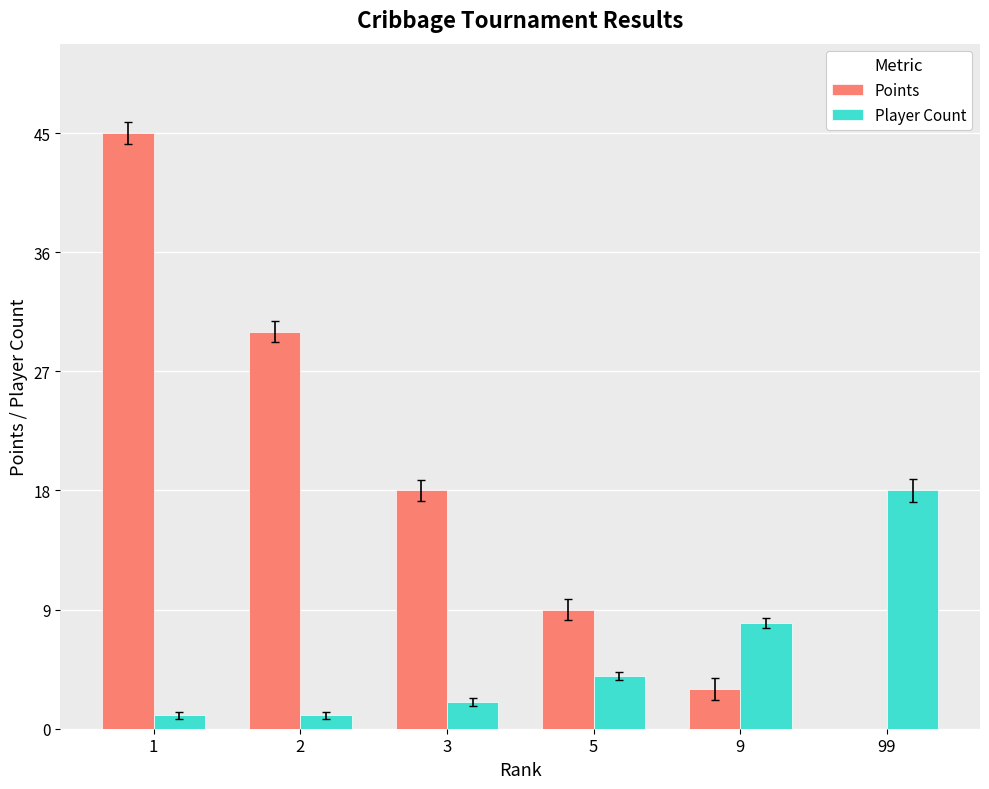

Reading left to right, extract all data points from this chart.

Points: 45	30	18	9	3	0
Player Count: 1	1	2	4	8	18